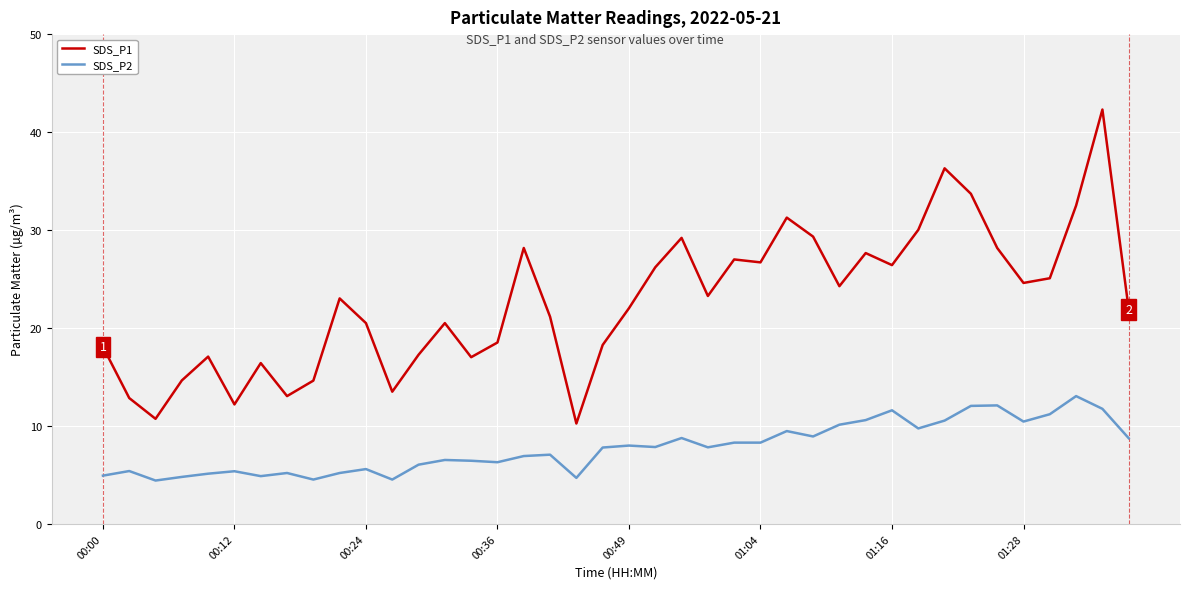

Rank the series by their maximum value, from highest to lowest.

SDS_P1, SDS_P2